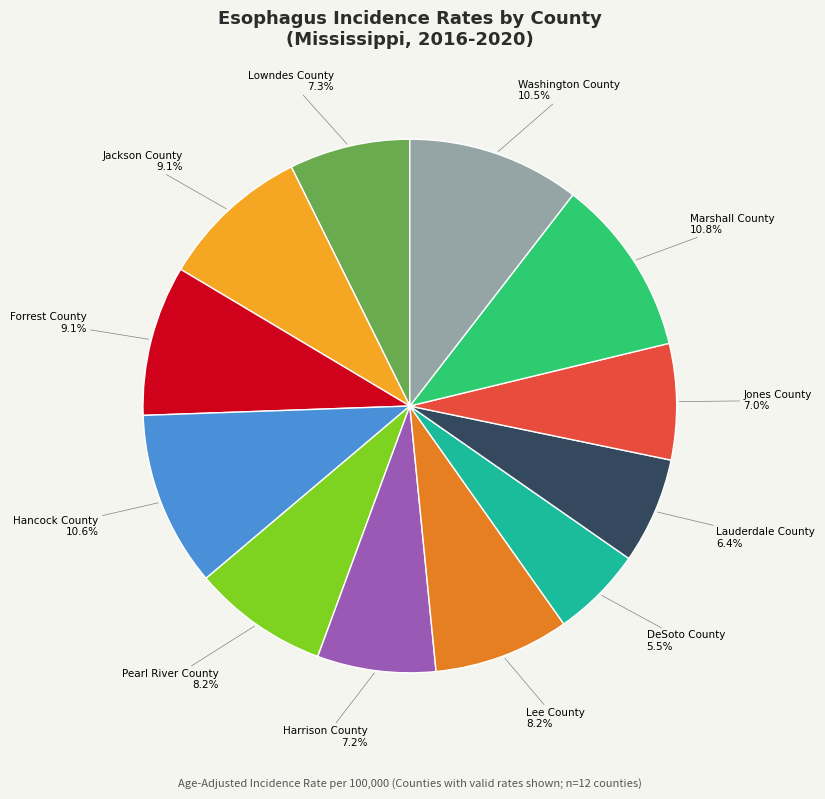

Is there any slice that represents more than half of the pie?

No